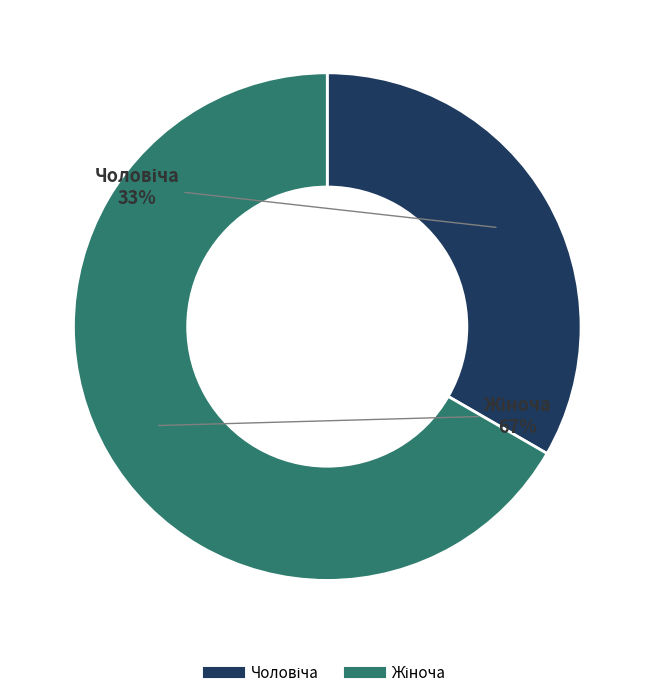

To the nearest percent, what is the average slice percentage?

50%